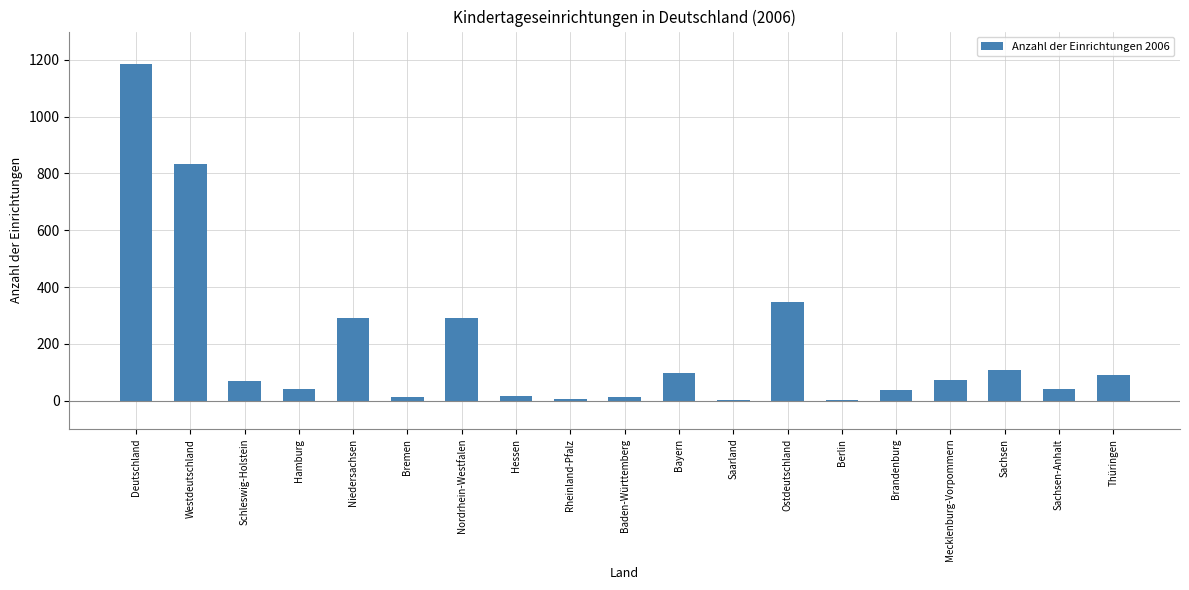

At which category does the chart reach its peak across all series?

Deutschland